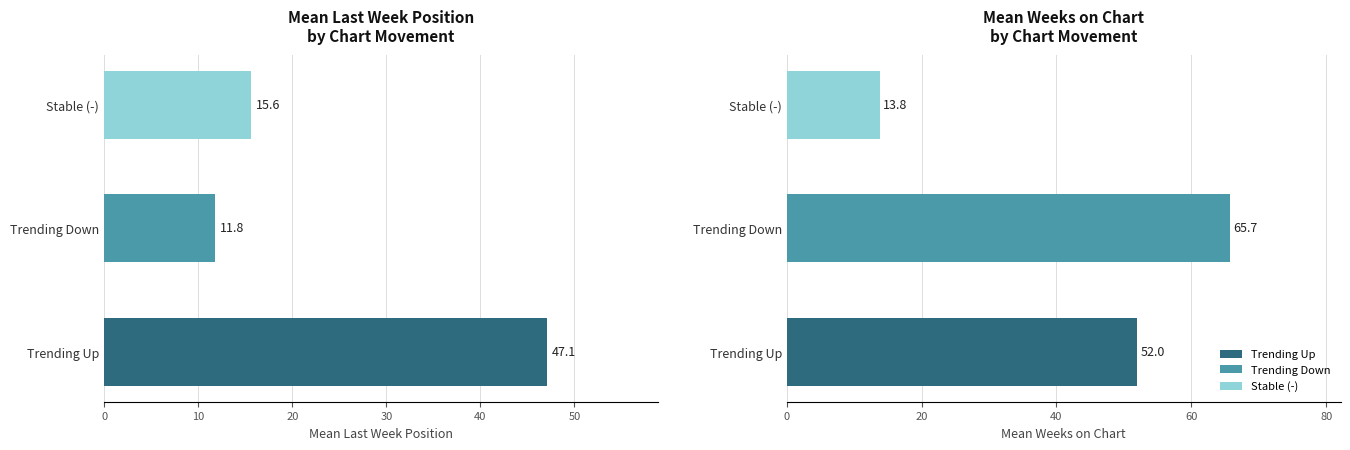

True or false: up has a value of 27 at 1.

False